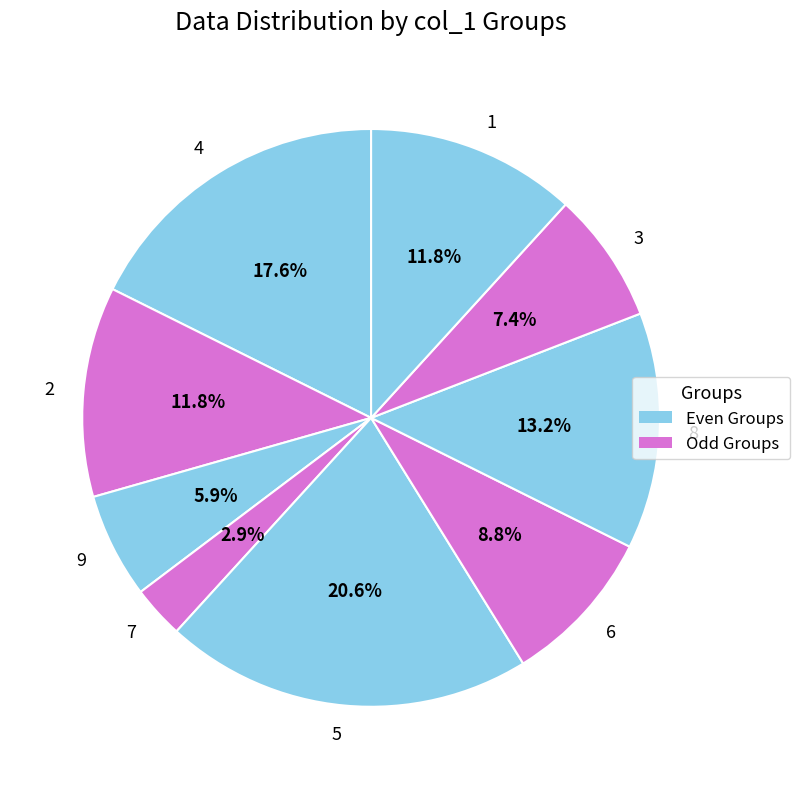

Does 4 represent more than half of the total?

No